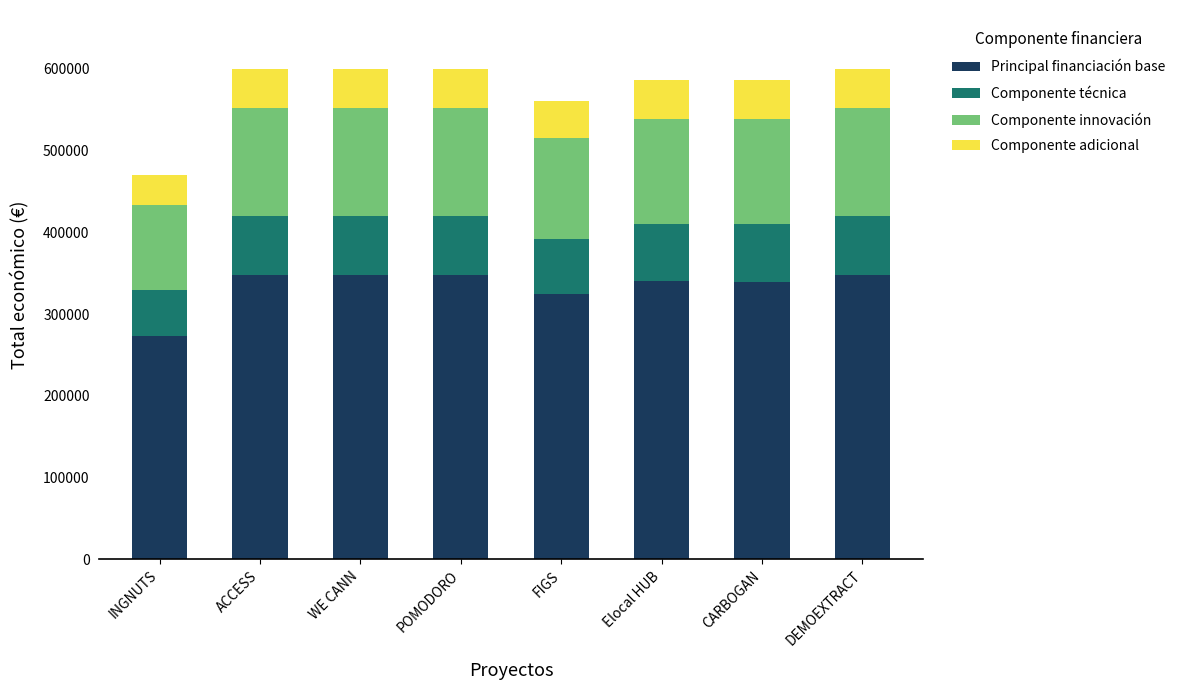

What is the difference between the maximum and second lowest values in the Principal financiación base series?

22918.1